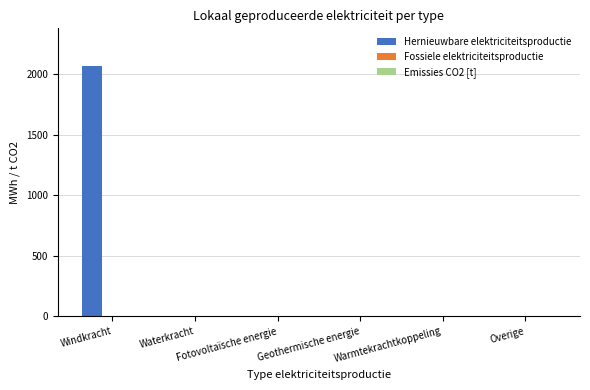

What is the greatest value displayed?

2065.7